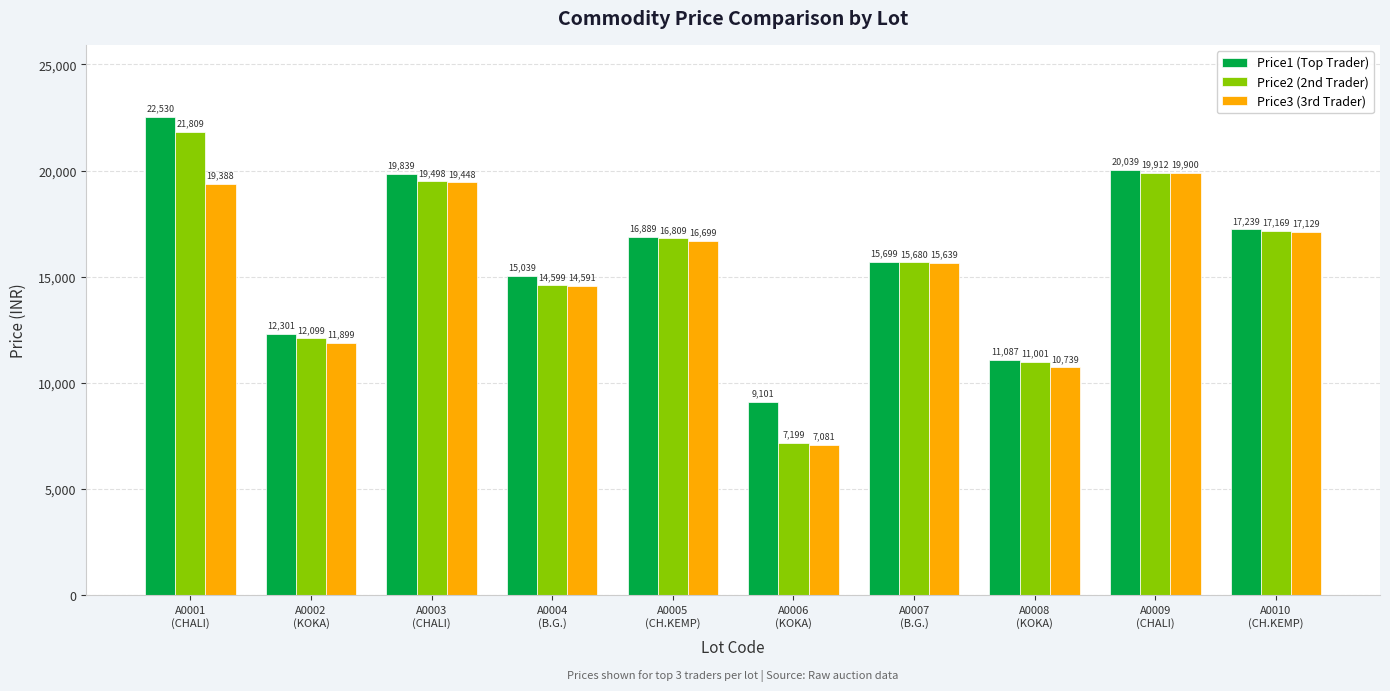

True or false: Price2 (2nd Trader) has a value of 19378 at A0002
(KOKA).

False